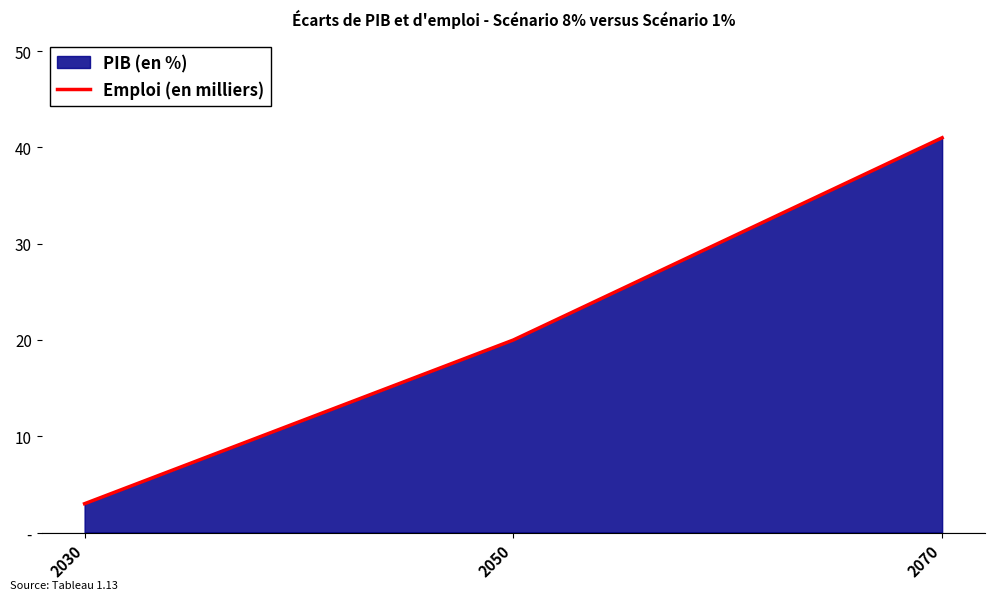

The chart shows a value of 34 at 2050. True or false?

False